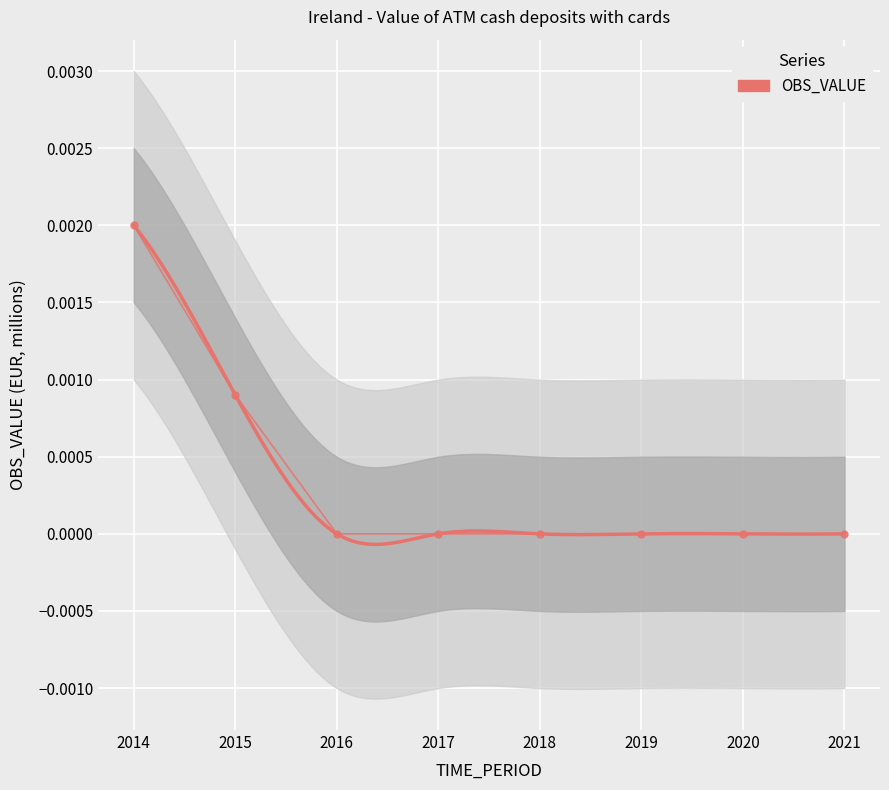

Is it true that the value at 2020 is 0.0?

True